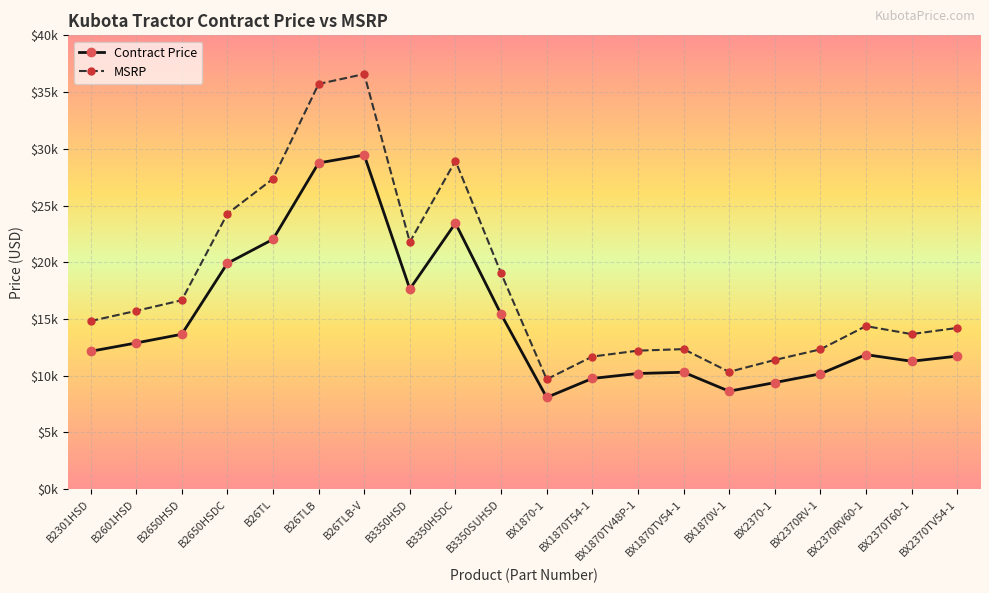

Read the MSRP value at BX1870TV48P-1.

12208.0